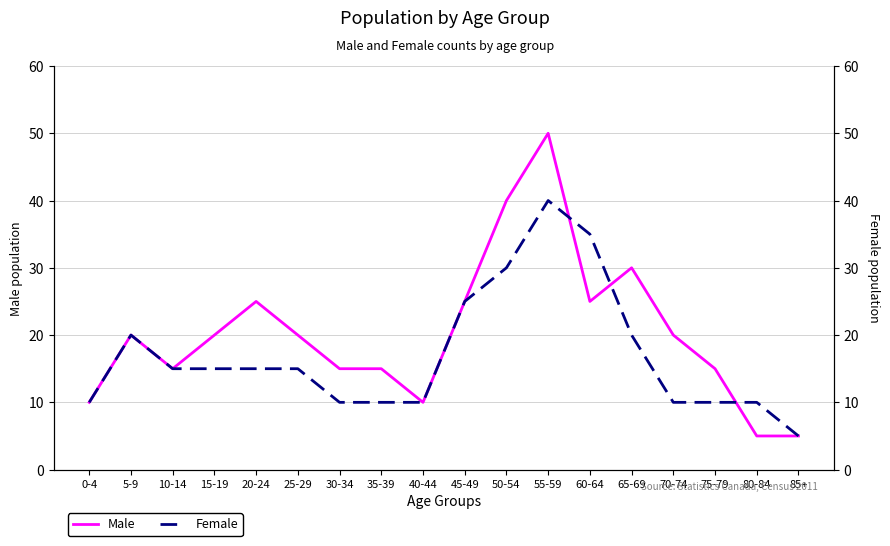

What is the sum of the Female values at 65-69 and 45-49?

45